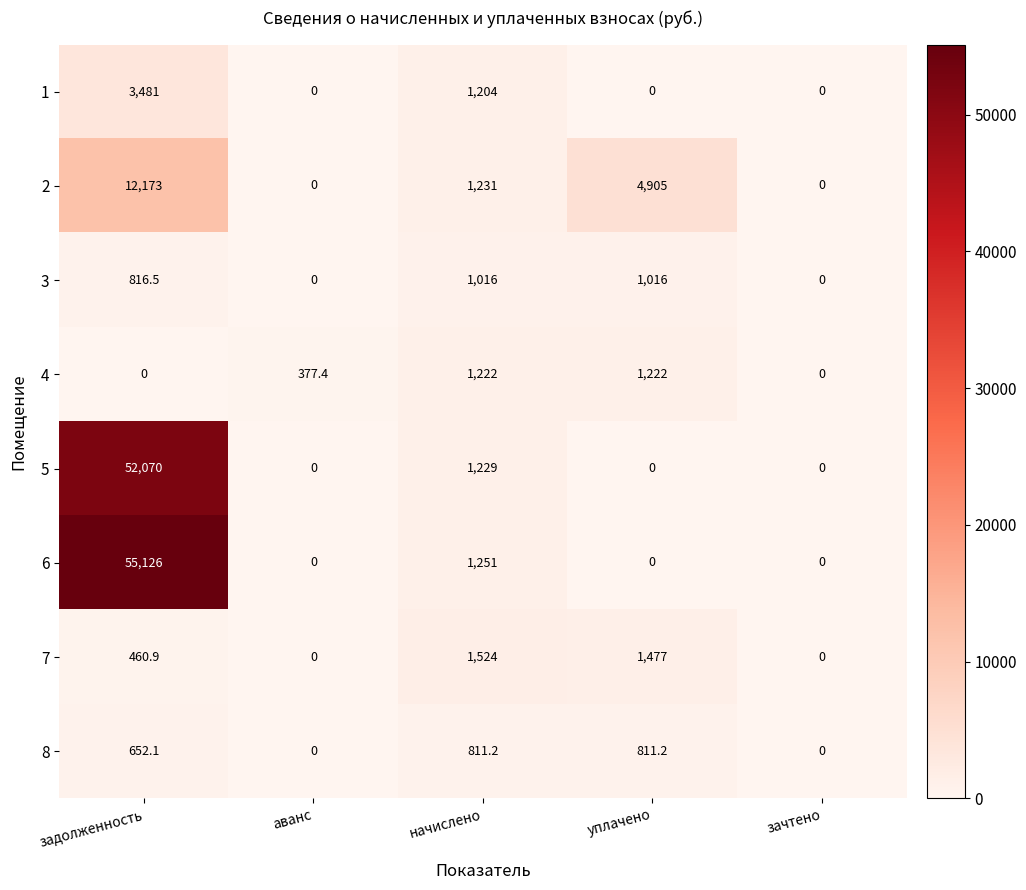

How many distinct data groups are displayed?

8